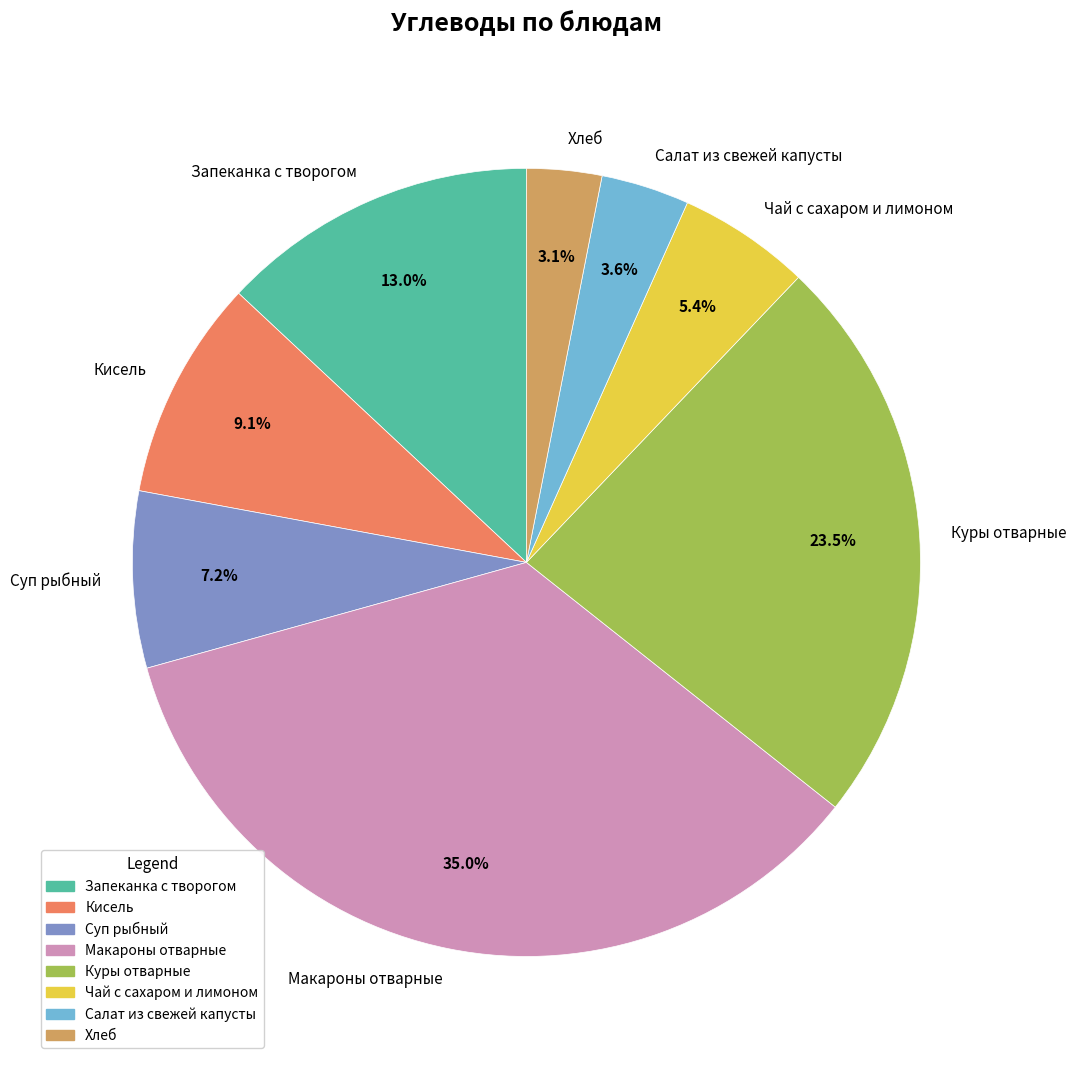

To the nearest percent, what is the difference between the largest and smallest slice percentages?

32%